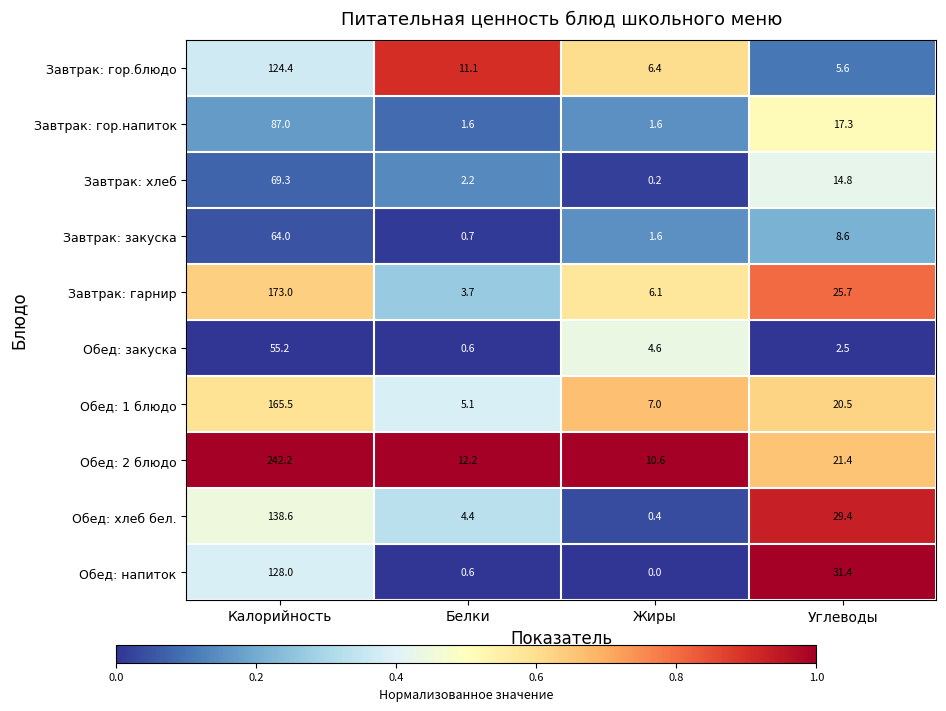

The Обед: 2 блюдо series shows 12.2 at Белки. True or false?

True